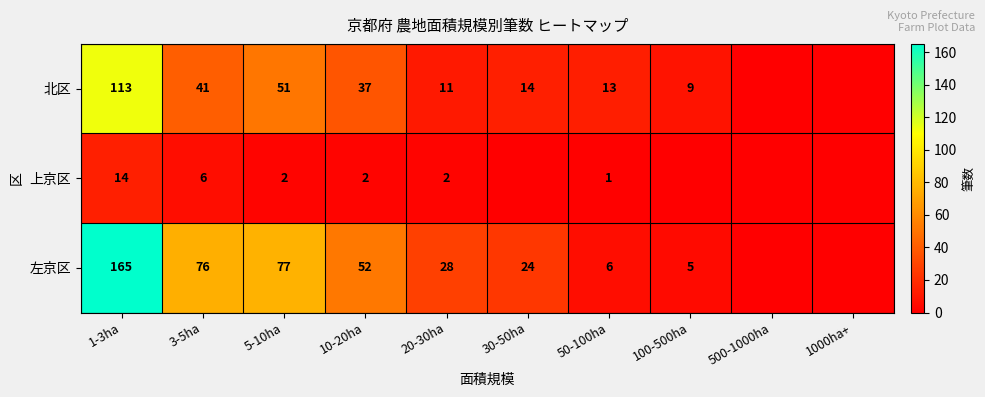

The value of 左京区 at 50-100ha is 3. True or false?

False